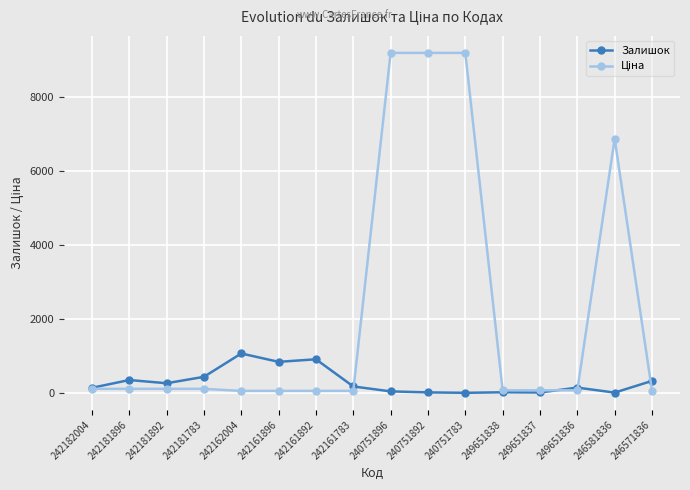

The Залишок series shows 10.0 at 246581836. True or false?

True